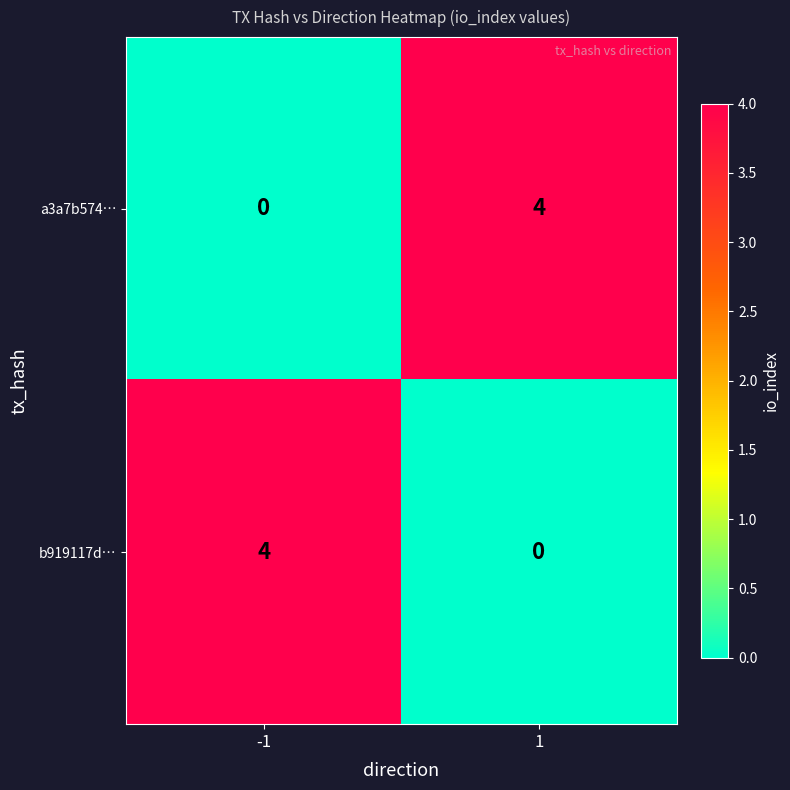

What is the sum of the b919117d… values at 1 and -1?

4